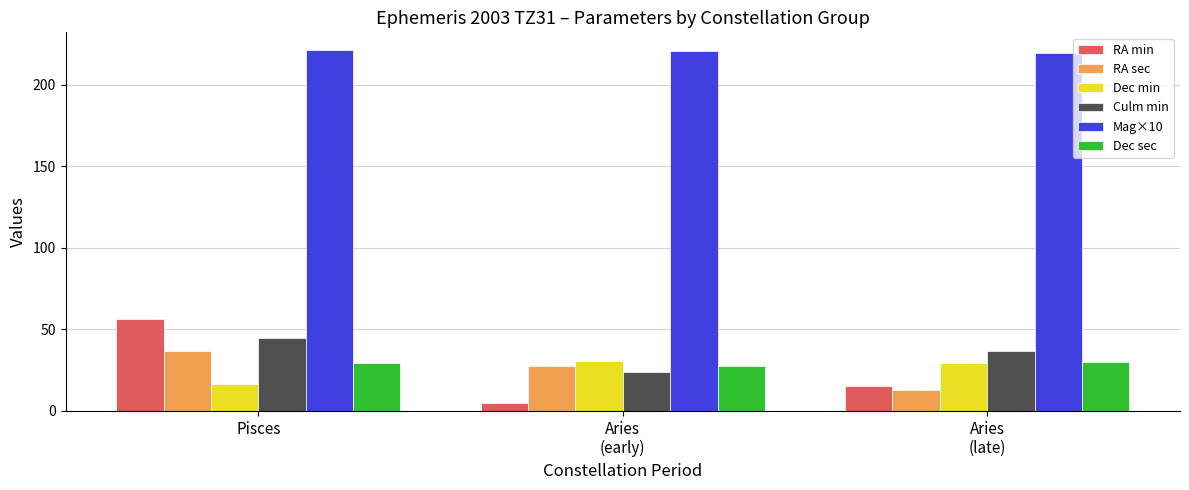

What position from the right is Pisces?

3